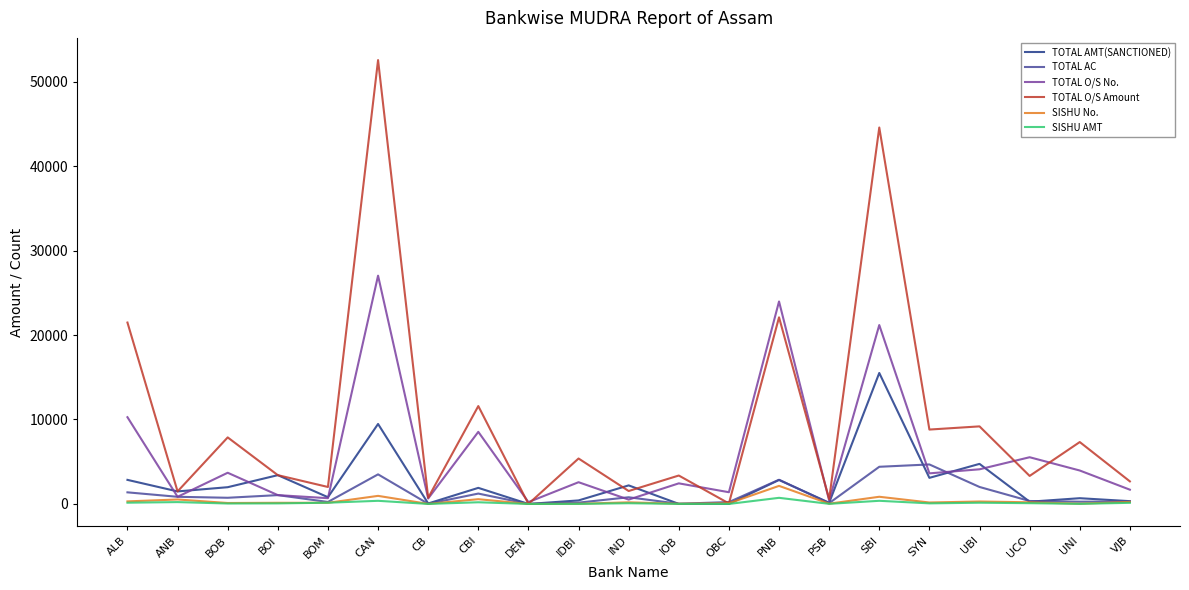

What is the difference between the highest and lowest values at IOB?

3357.0